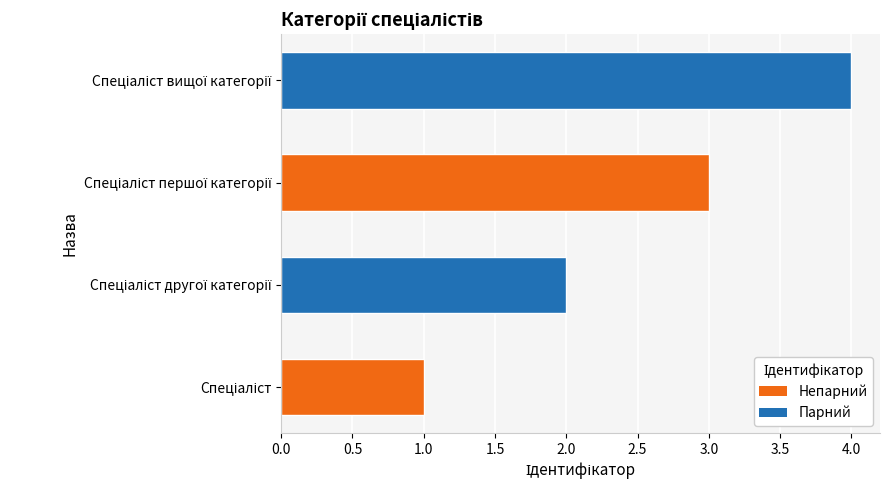

What is the smallest value displayed?

1